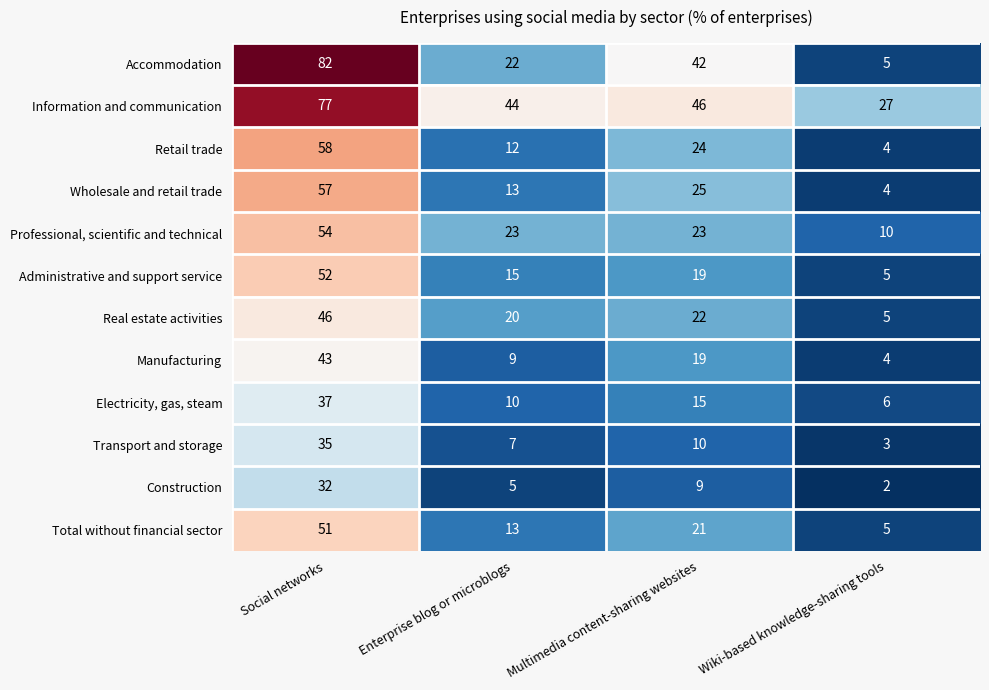

Between Enterprise blog or microblogs and Multimedia content-sharing websites, which series saw the biggest shift?

Accommodation